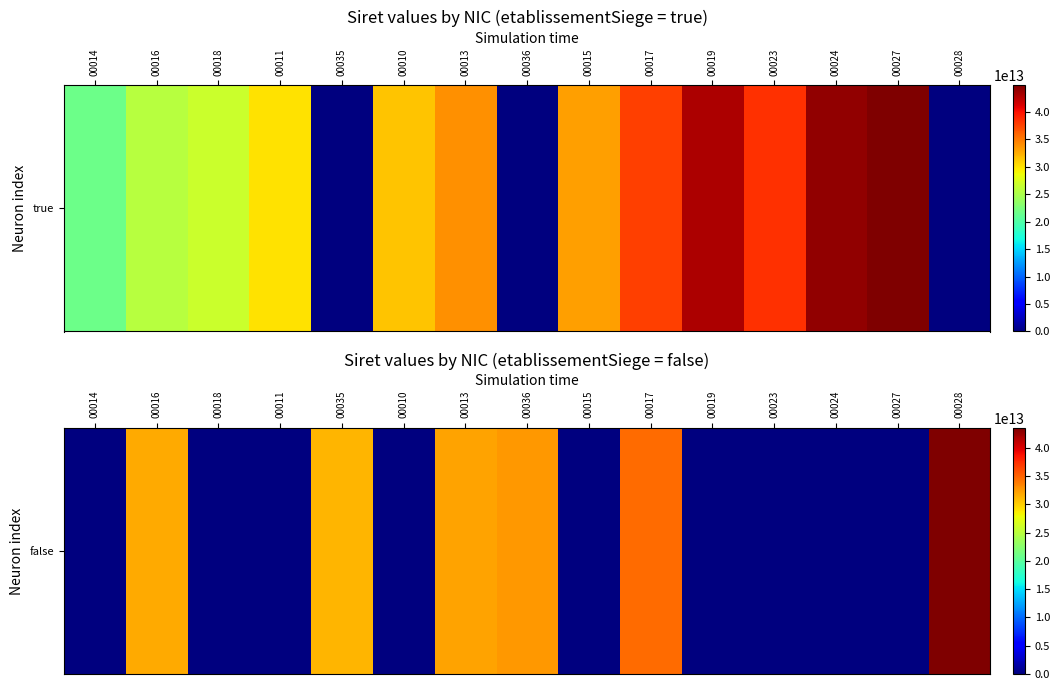

What is the sum of the values at 00028 and 00016?

75172934300044